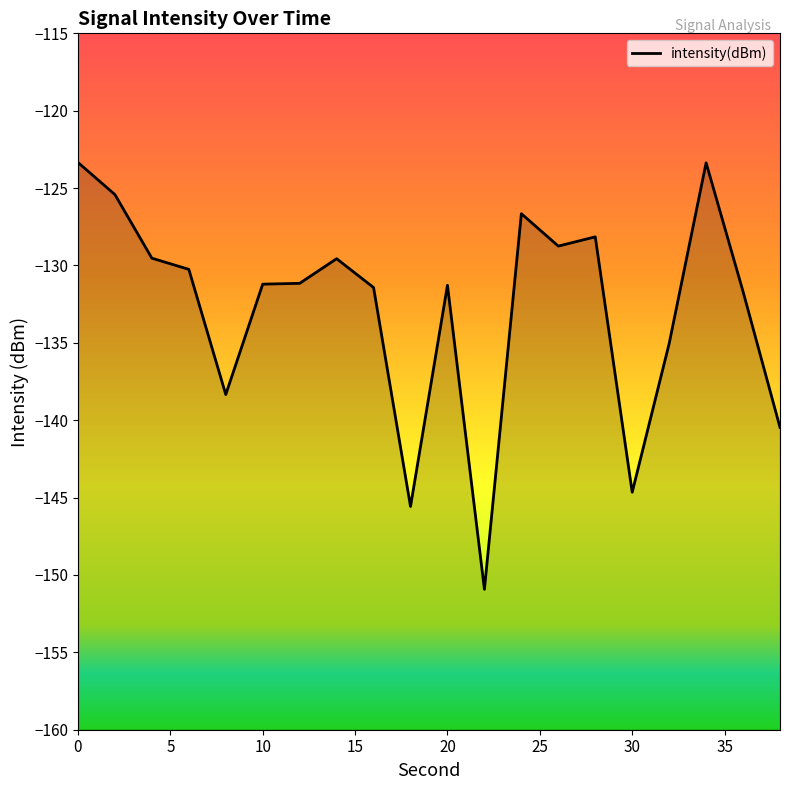

List the labels in order of value, largest first.

0, 34, 2, 24, 28, 26, 4, 14, 6, 12, 10, 20, 16, 36, 32, 8, 38, 30, 18, 22